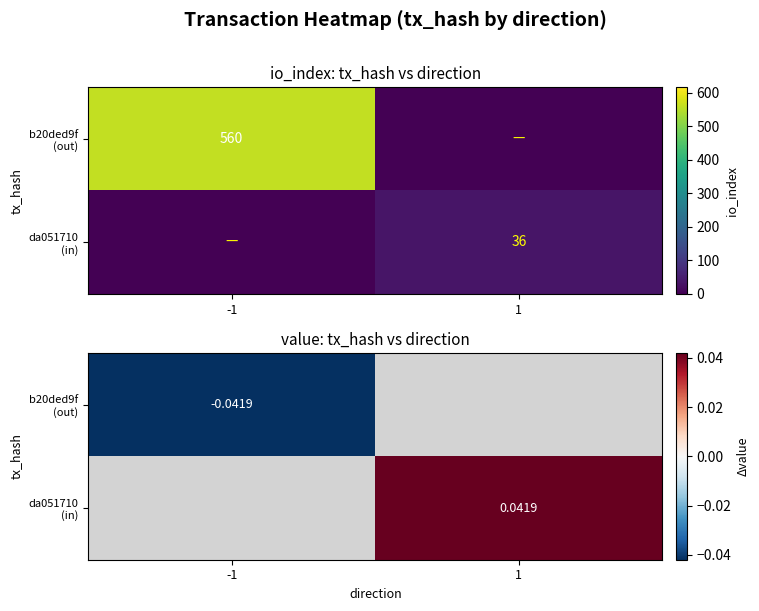

Rank the series by their maximum value, from highest to lowest.

b20ded9f (out), da051710 (in)